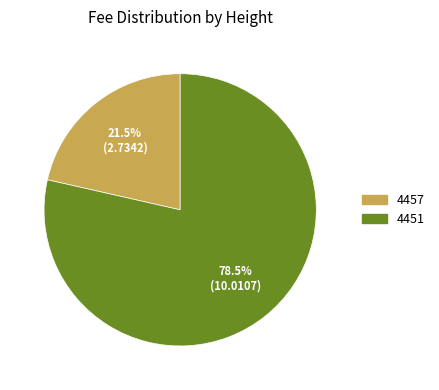

Is it true that 4451 is 93% of the pie?

False